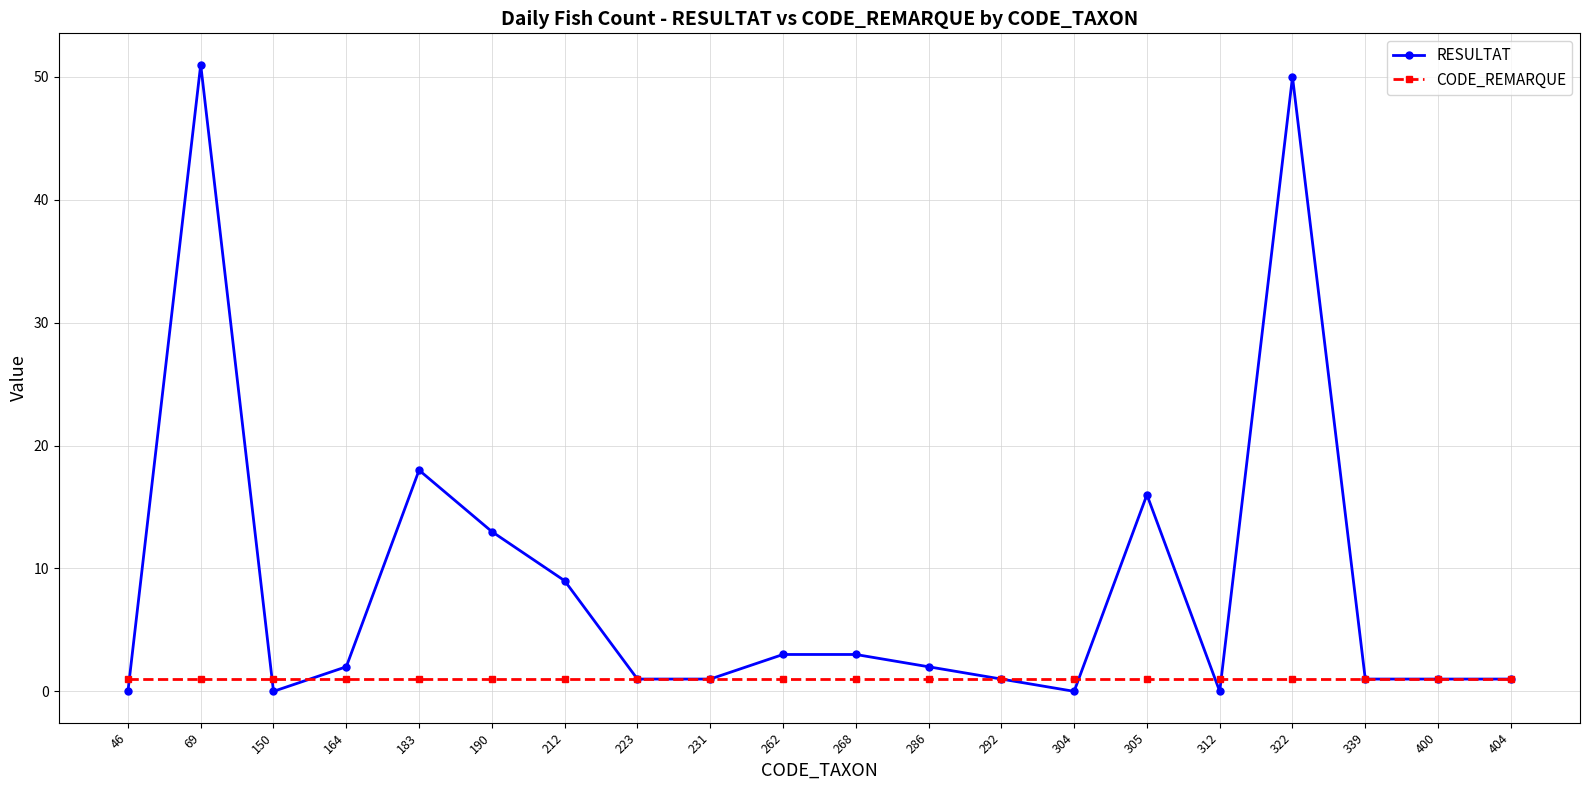

At which category does RESULTAT reach its first local peak?

69